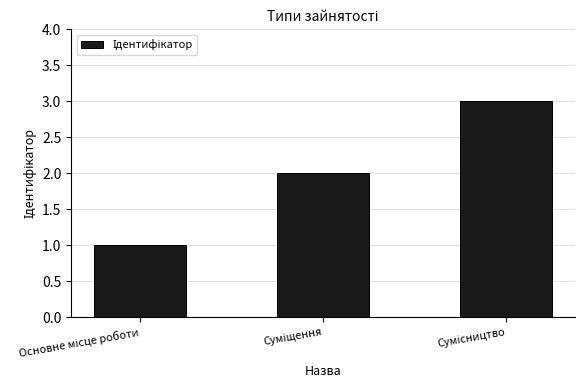

What is the sum of all values?

6